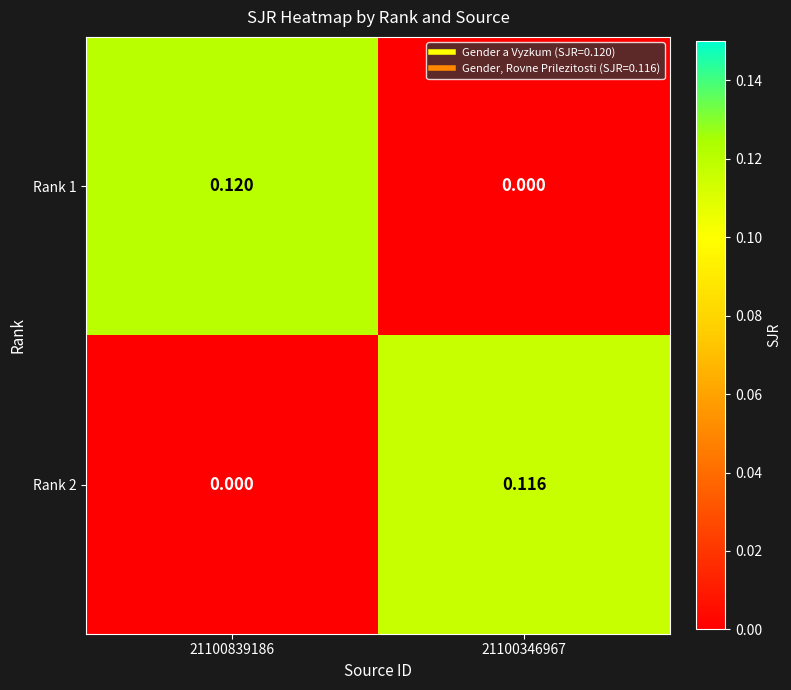

Reading left to right, transcribe all the data shown in this chart.

Rank 1: 21100839186=0.1	21100346967=0.0
Rank 2: 21100839186=0.0	21100346967=0.1